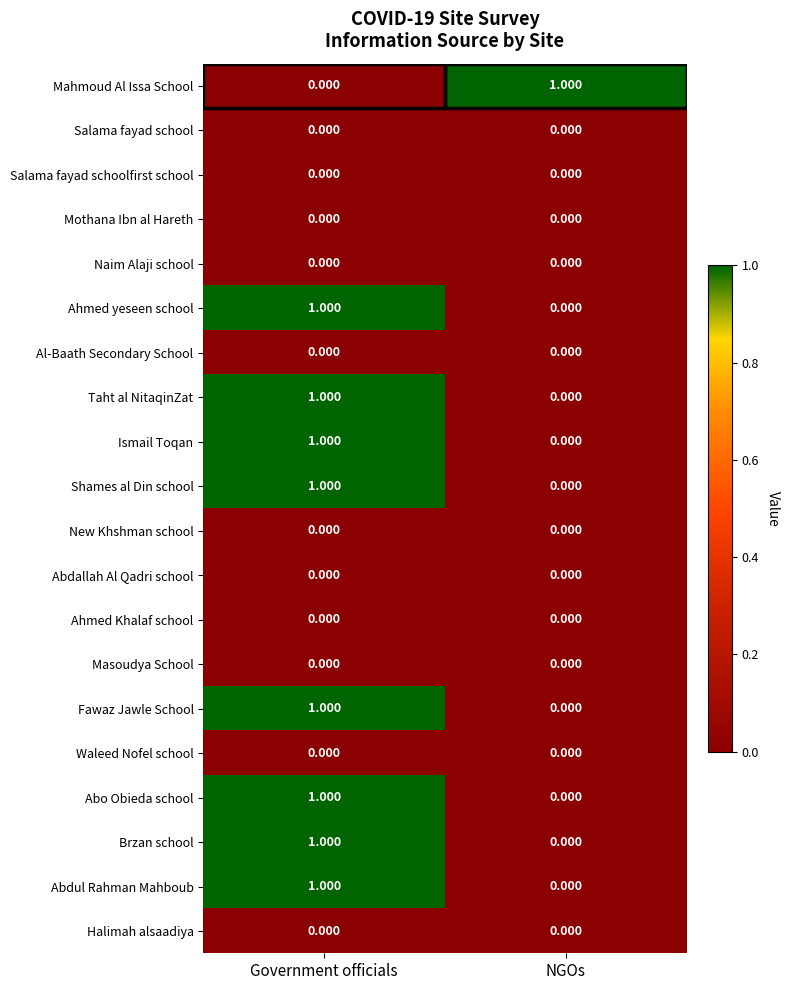

At which category is the sum across all series the highest?

Government officials